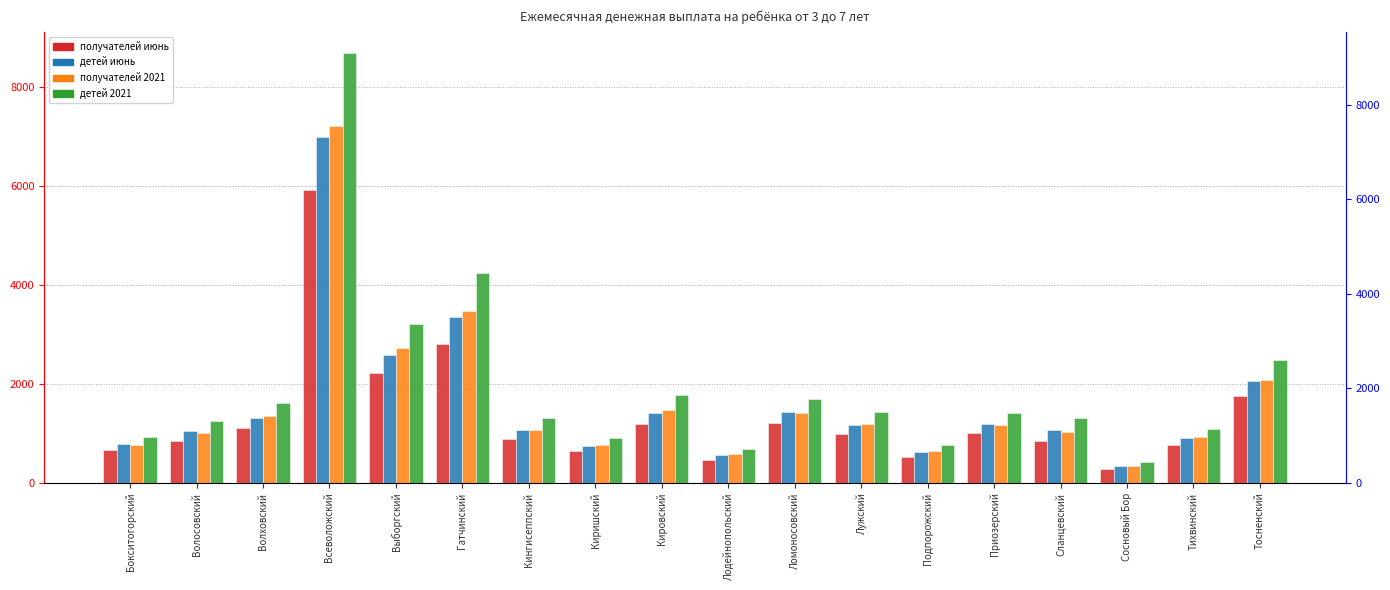

At which category is the sum across all series the highest?

Всеволожский